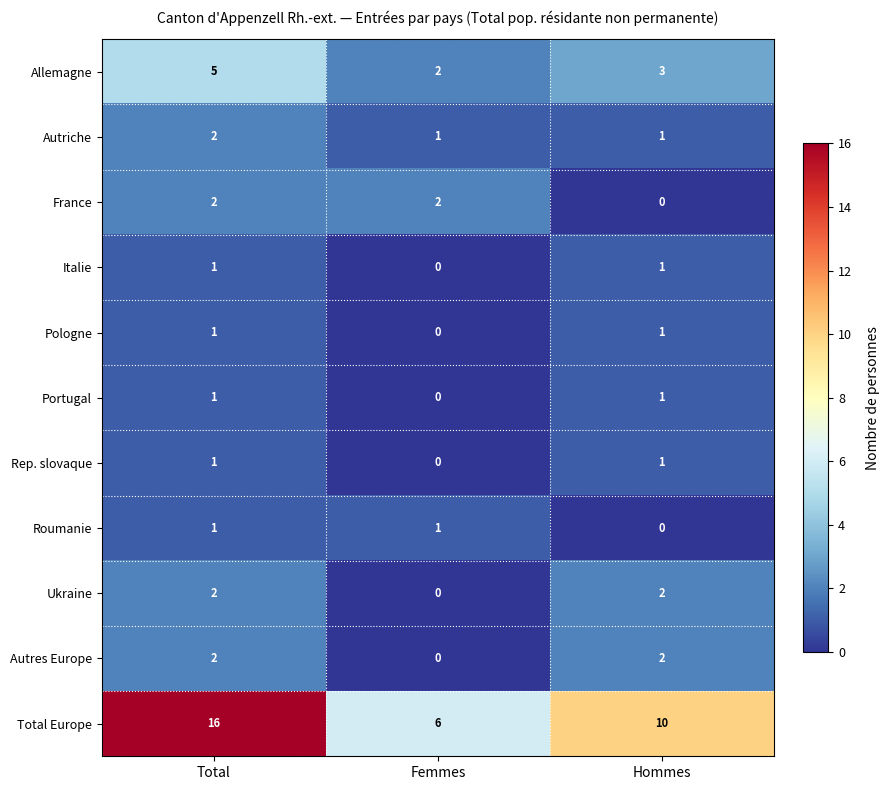

How many Allemagne values are between 2 and 5?

3